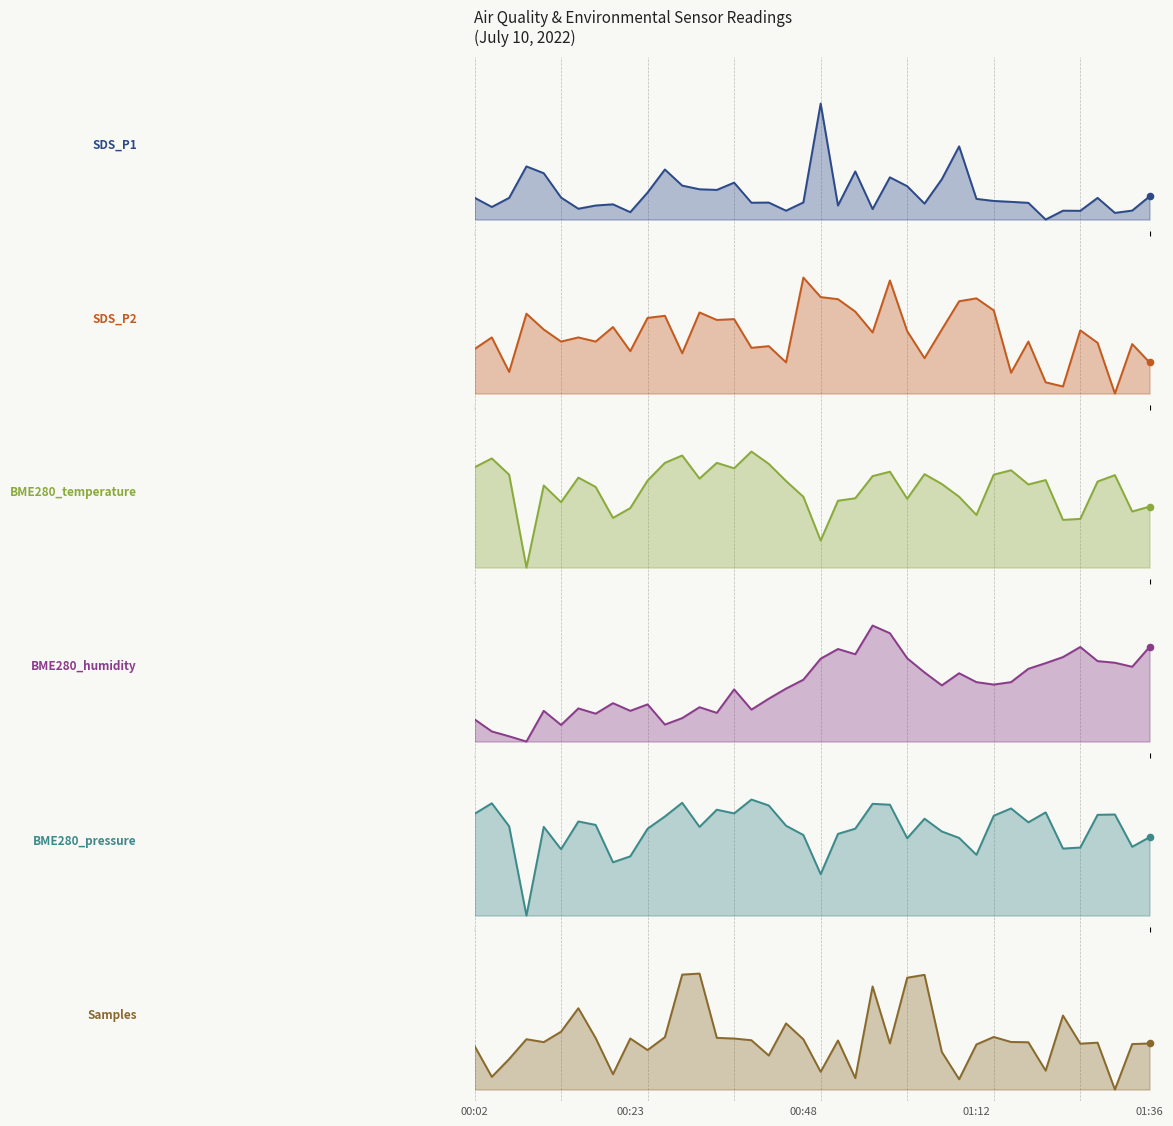

Is the value of SDS_P2 at 2022/07/10 00:40 greater than the value of BME280_temperature at 2022/07/10 00:31?

No